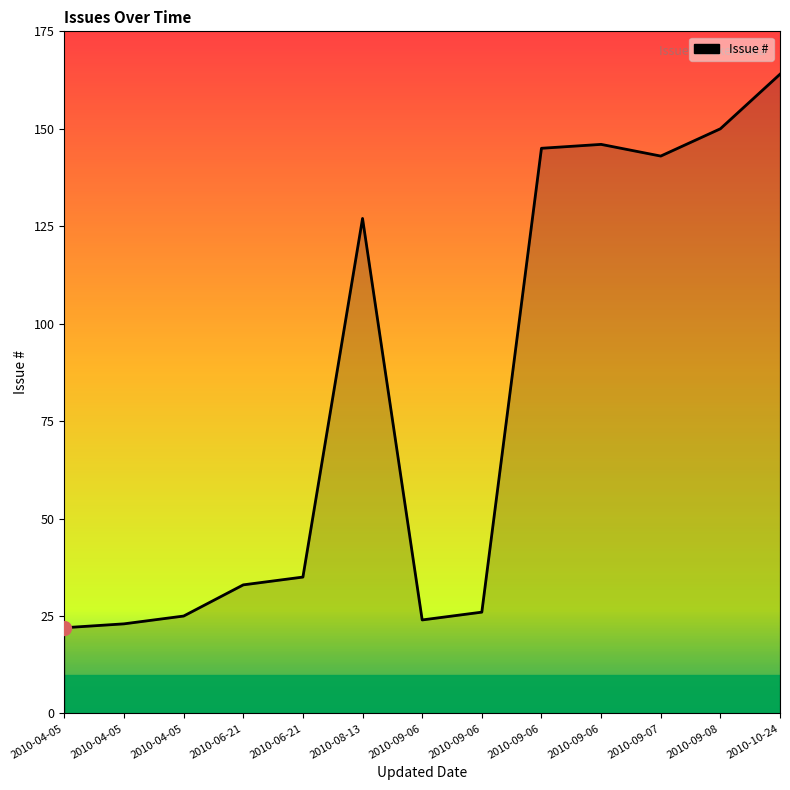

The value at 2010-09-06 is 24. True or false?

True